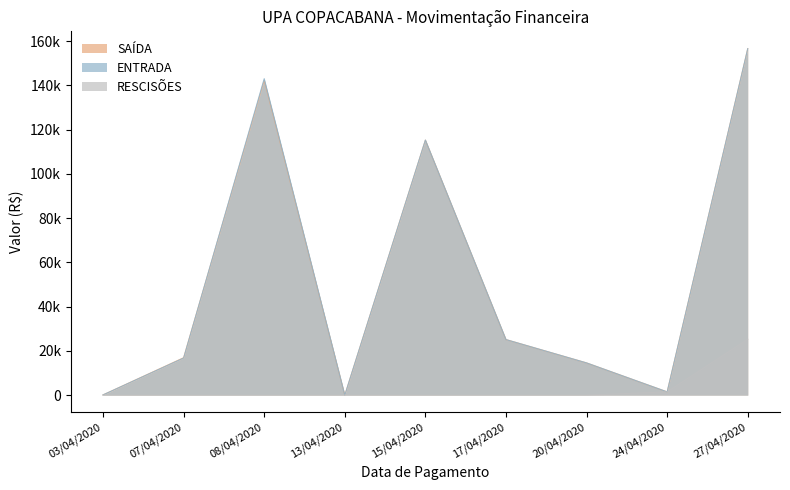

What is the label of the 2nd point from the right?

24/04/2020